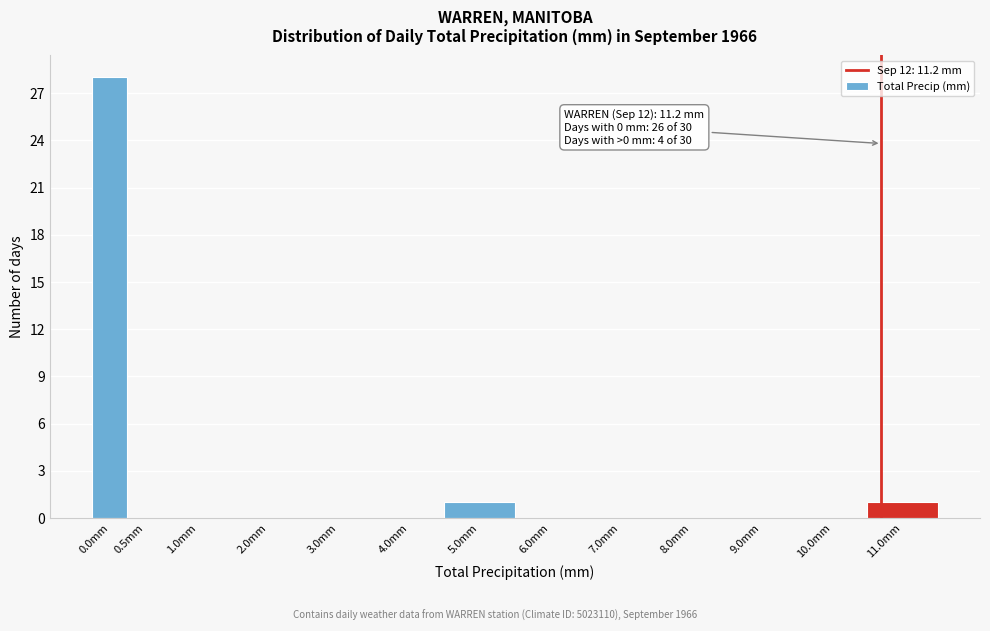

Reading left to right, what are all the values shown in this chart?

0.0mm=28	0.5mm=0	1.0mm=0	2.0mm=0	3.0mm=0	4.0mm=0	5.0mm=1	6.0mm=0	7.0mm=0	8.0mm=0	9.0mm=0	10.0mm=0	11.0mm=1